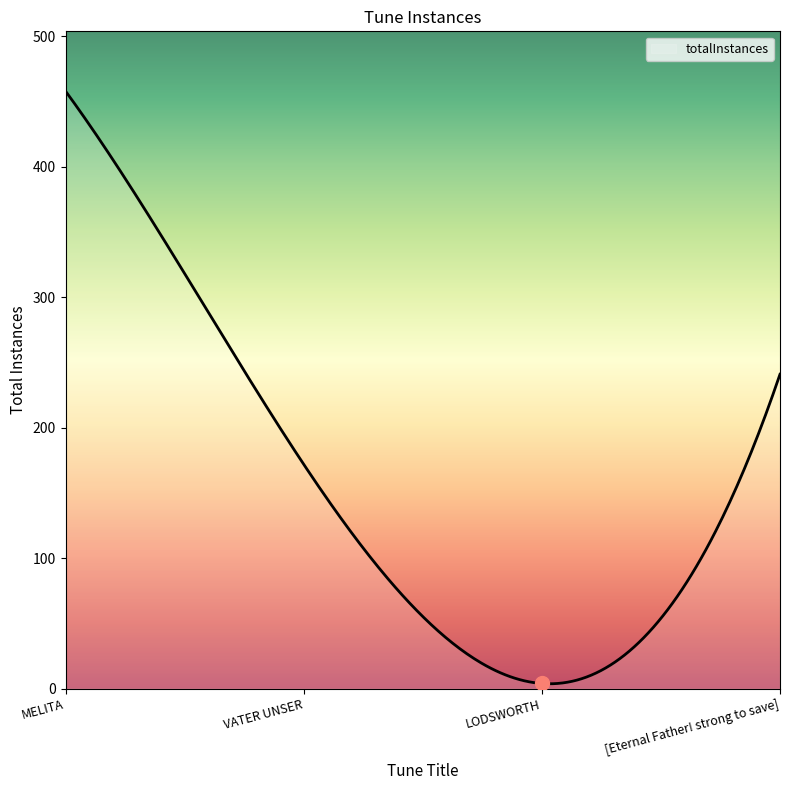

What is the maximum value shown in the chart?

458.0